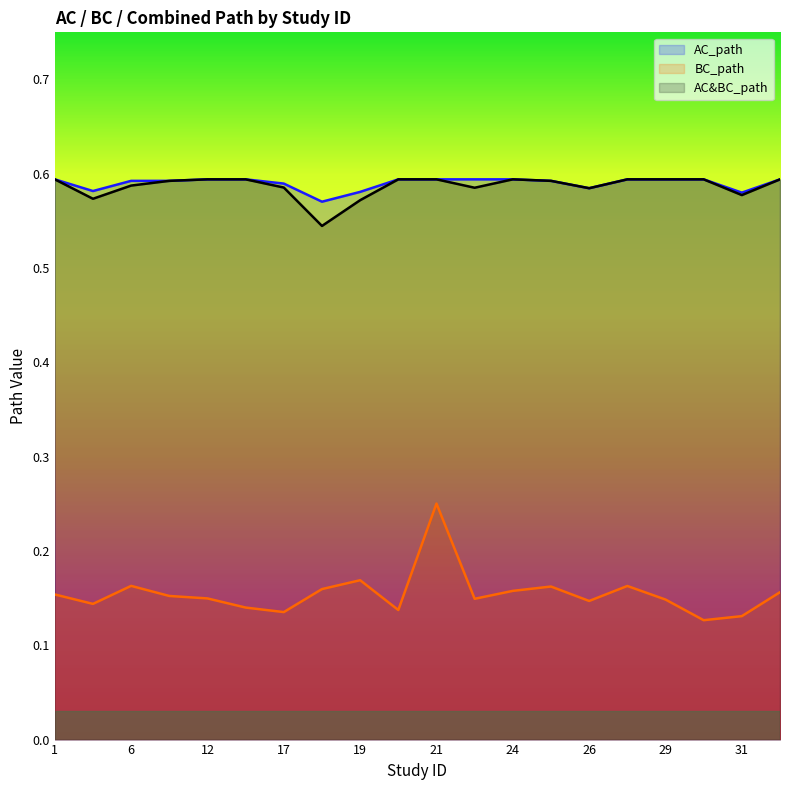

What are all the series names shown in the legend?

AC_path, BC_path, AC&BC_path